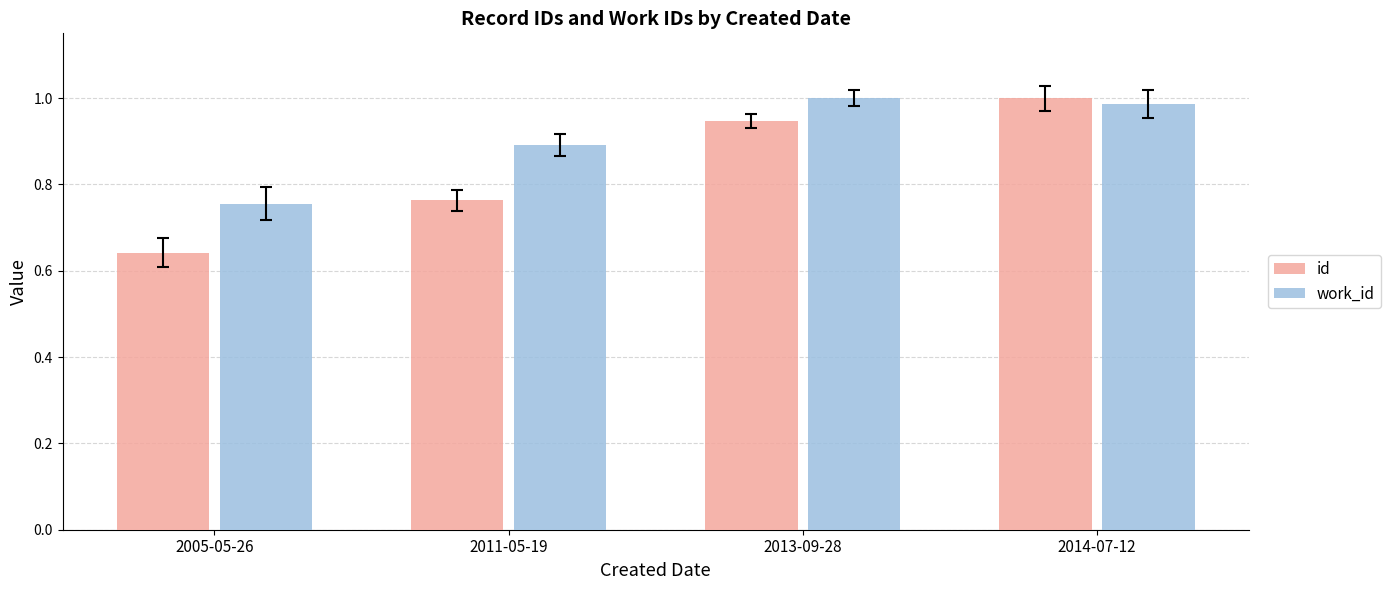

What is the difference between the second highest and second lowest values in the work_id series?

0.1